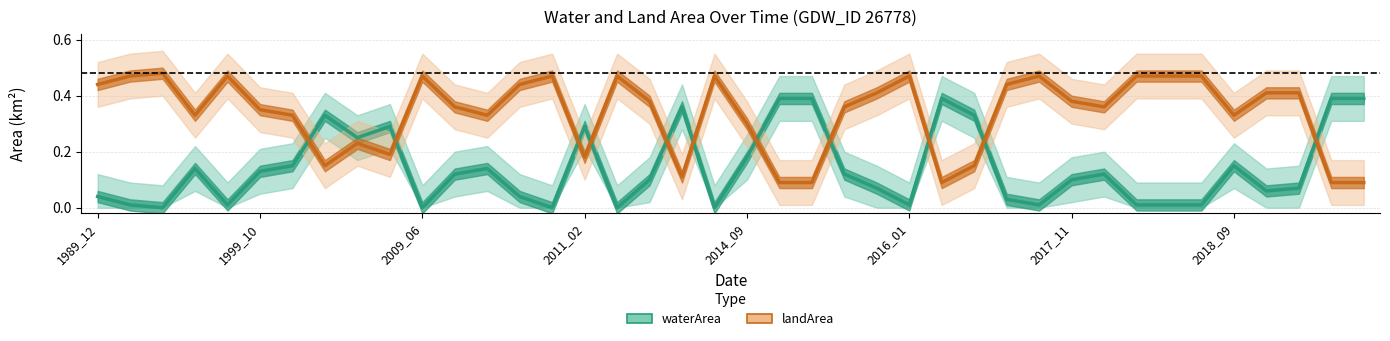

Which series ends up on top after the final intersection of landArea and waterArea?

waterArea